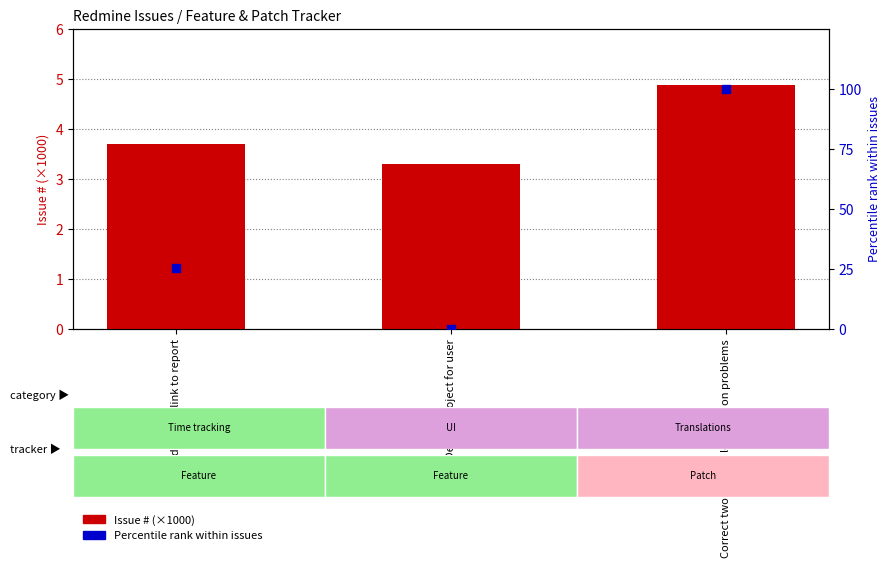

Which series contains the lowest Y value?

Percentile rank